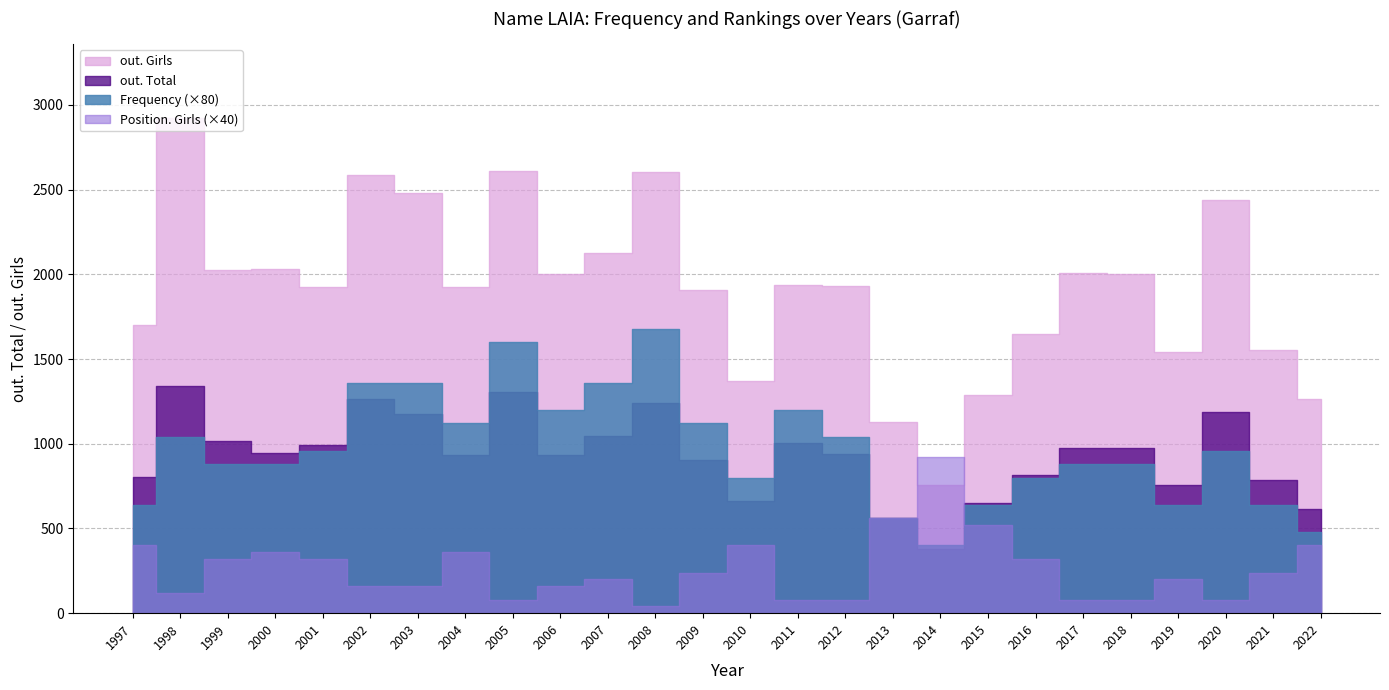

Where is Position. Girls nearest to the value 12?

2015